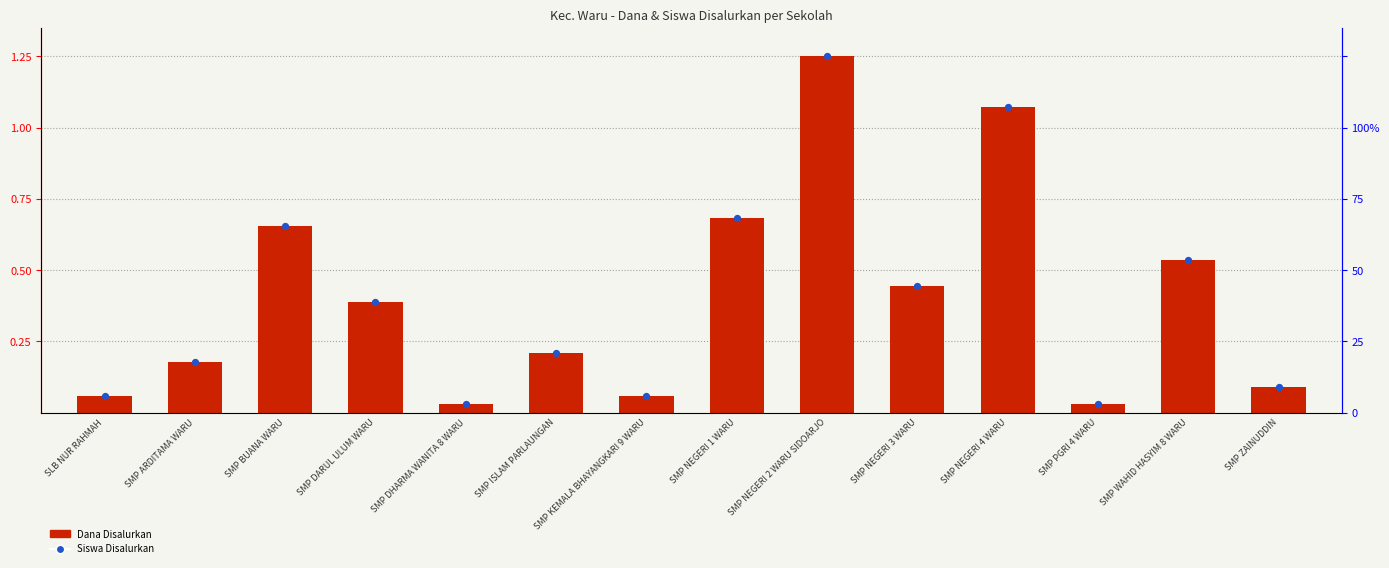

What is the total value across all series at SMP WAHID HASYIM 8 WARU?

1.1